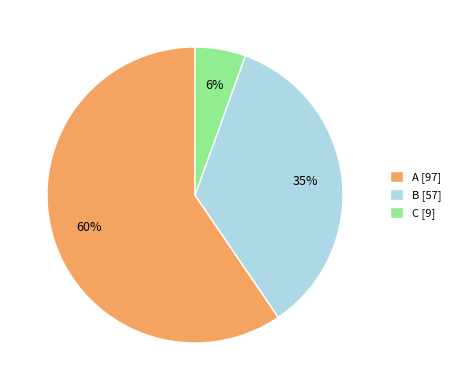

To the nearest percent, what is the difference between the C and B slice percentages?

29%